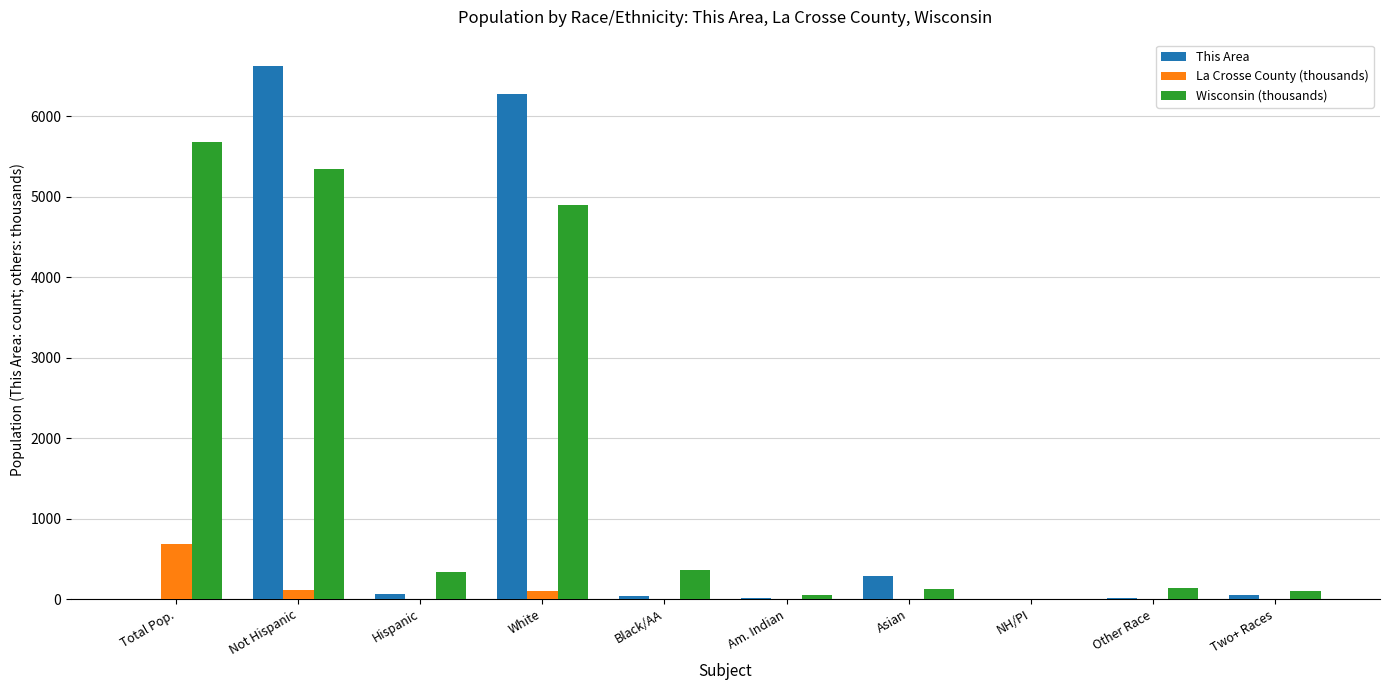

The Wisconsin (thousands) series shows 5687.0 at Total Pop.. True or false?

True